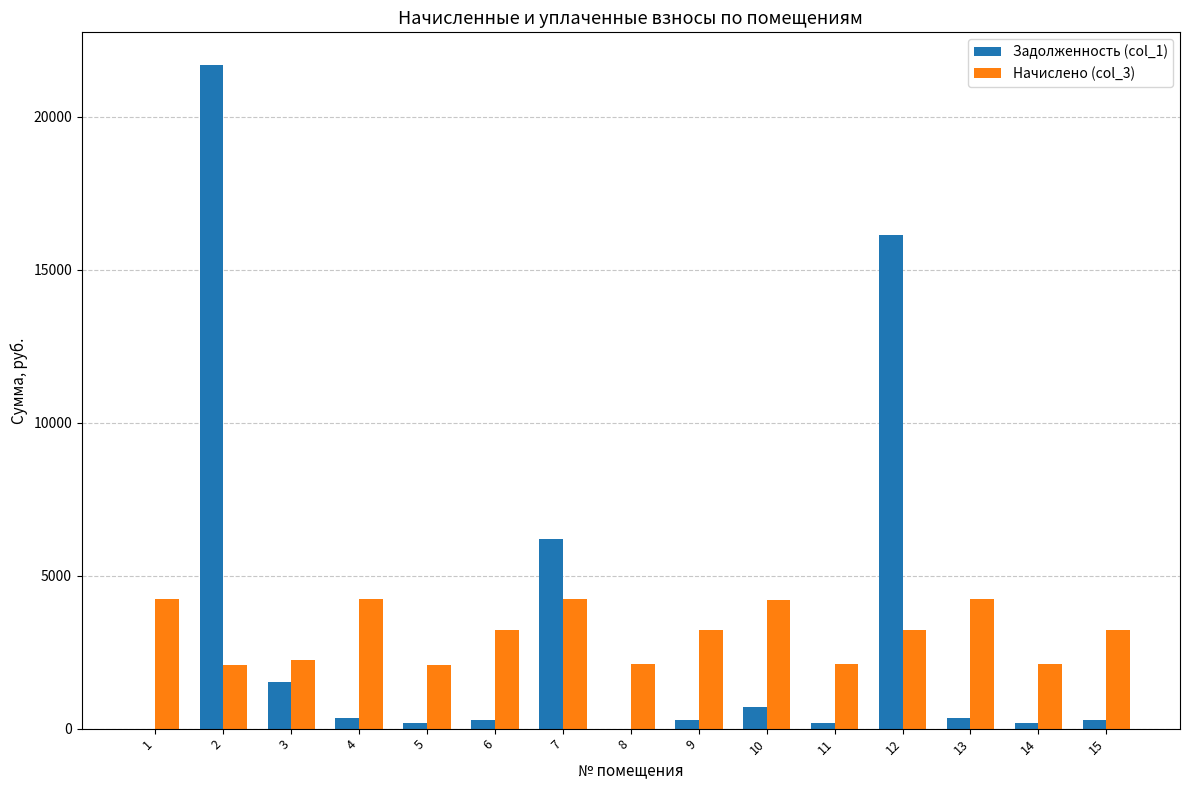

Which category has the highest value across all series?

2